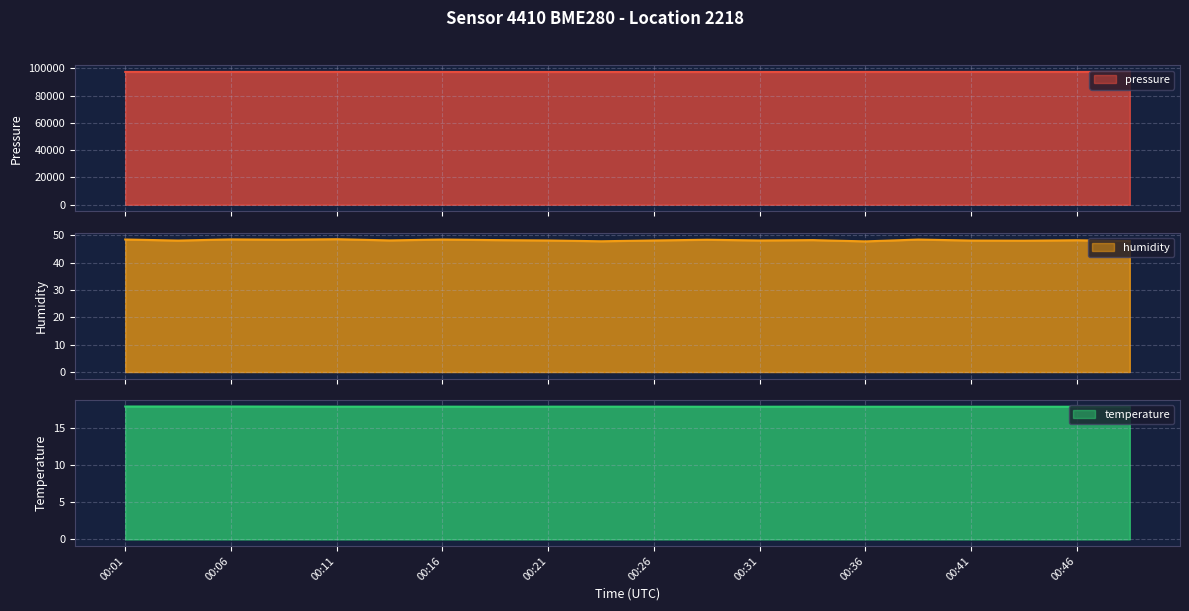

Read the pressure value at 00:06.

97284.4